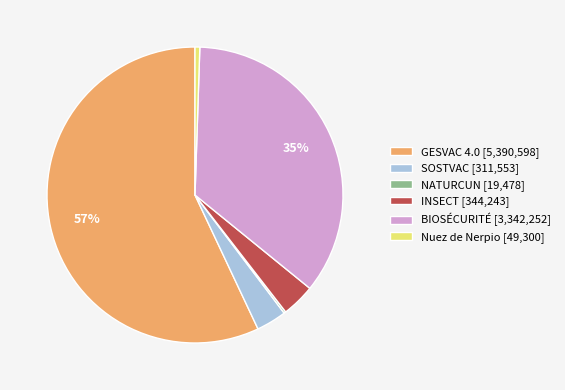

Does any single category account for the majority?

Yes